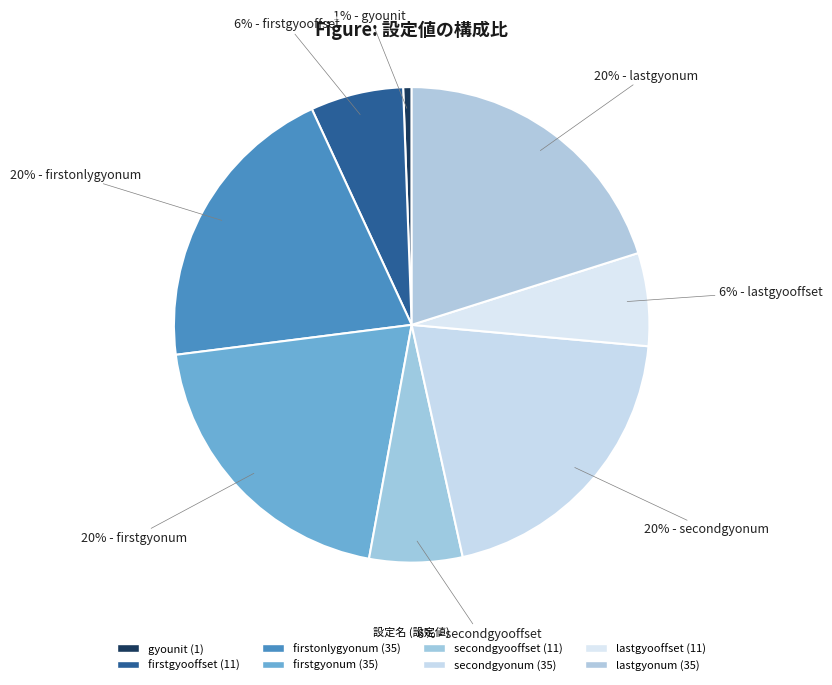

How many segments does this pie chart have?

8